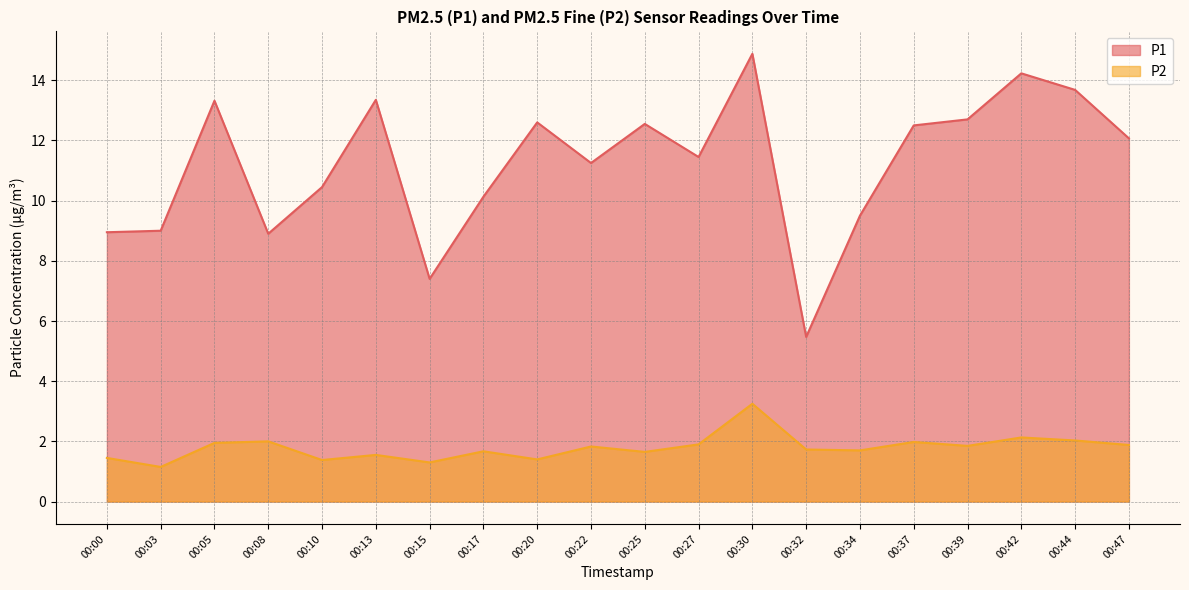

True or false: P1 and P2 intersect in this chart.

False